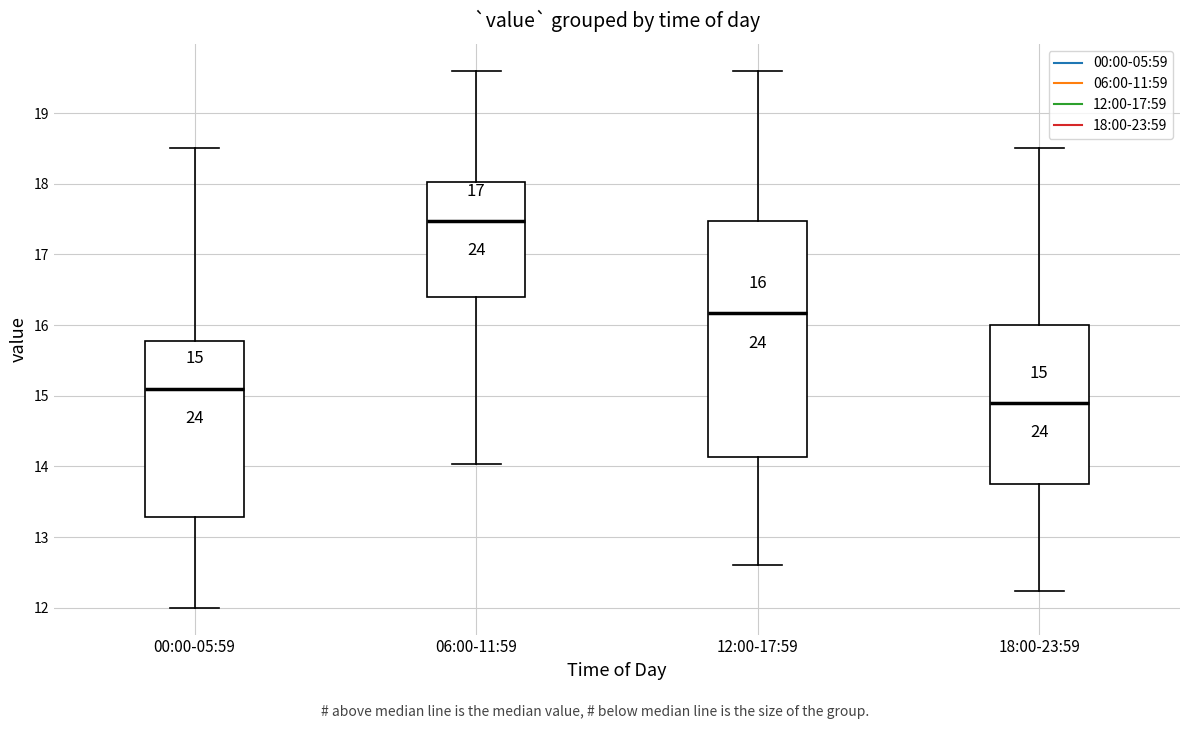

Comparing the boxes themselves (not the whiskers), which one is the tallest?

12:00-17:59